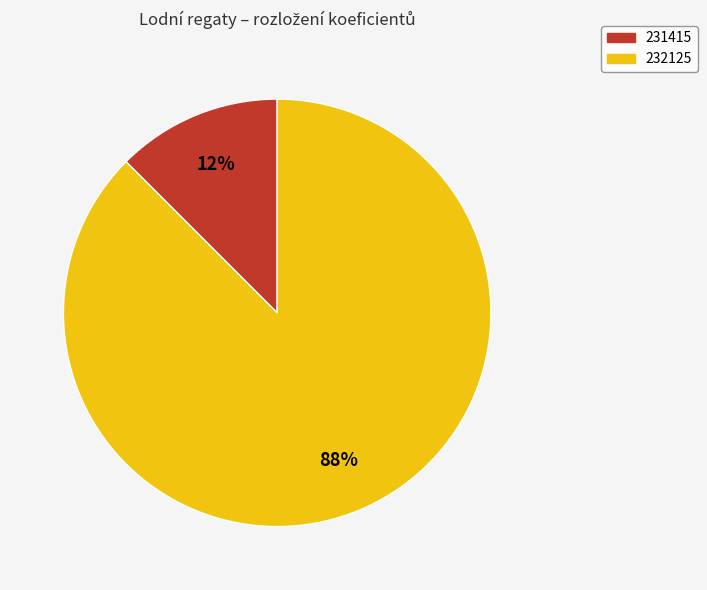

Which category has the smallest portion of the pie?

231415